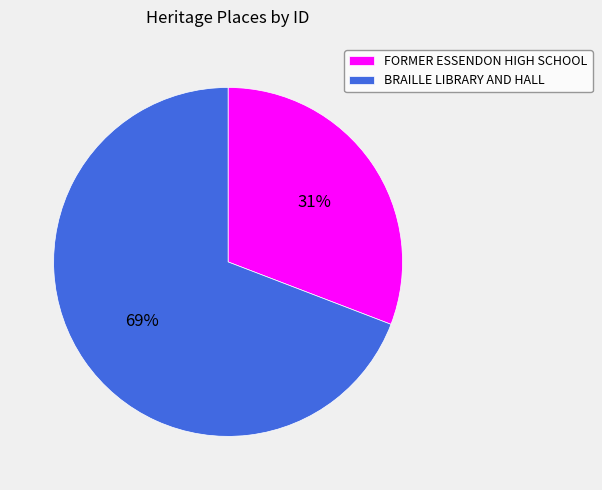

To the nearest percent, what is the difference between the largest and smallest slice percentages?

38%